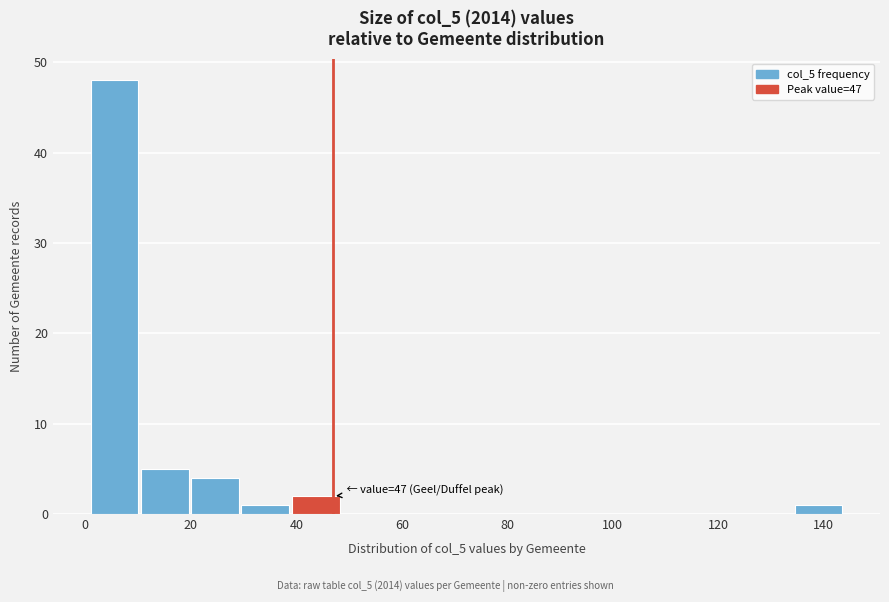

Over which range of the x-axis is the bar tallest?

2 to 10